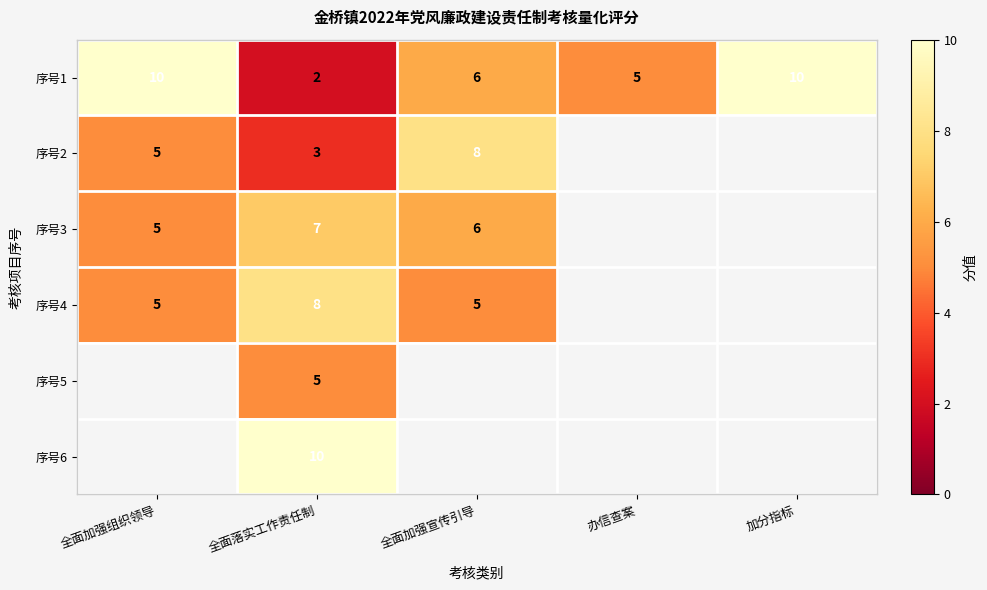

Which category has the lowest value in the 序号1 series?

全面落实工作责任制